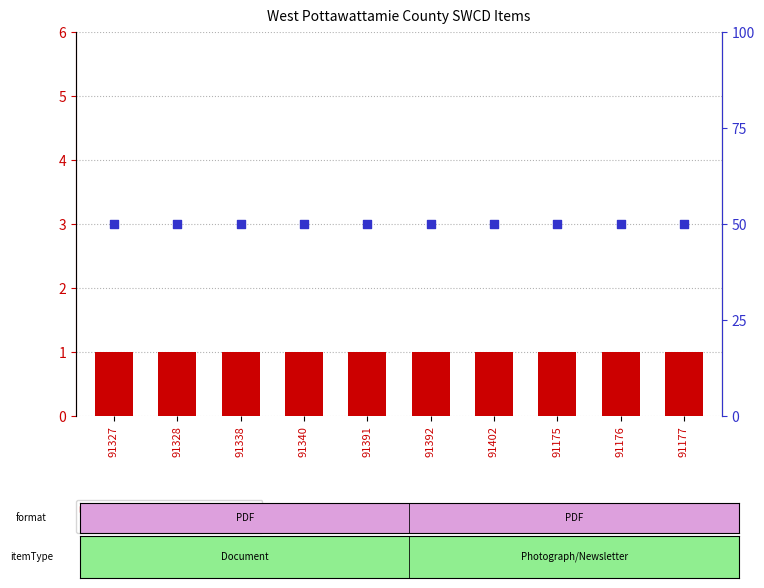

Which series has the largest total across all categories?

percentile rank within the sample